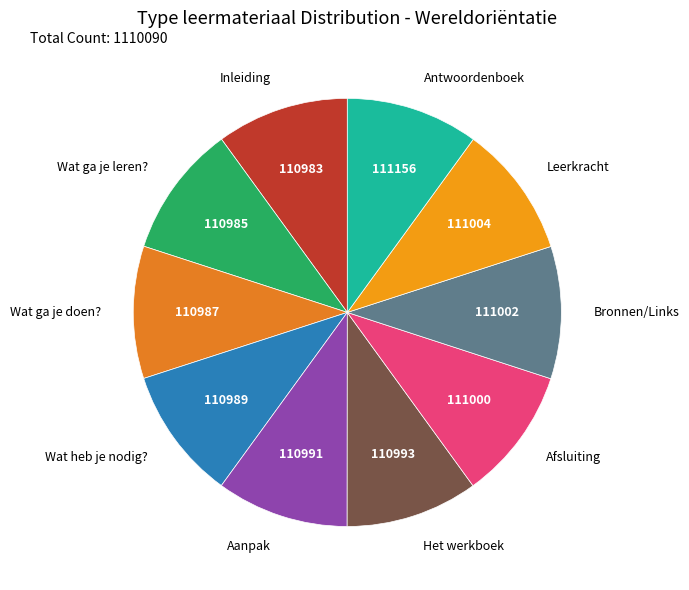

True or false: Antwoordenboek accounts for 10% of the total.

True